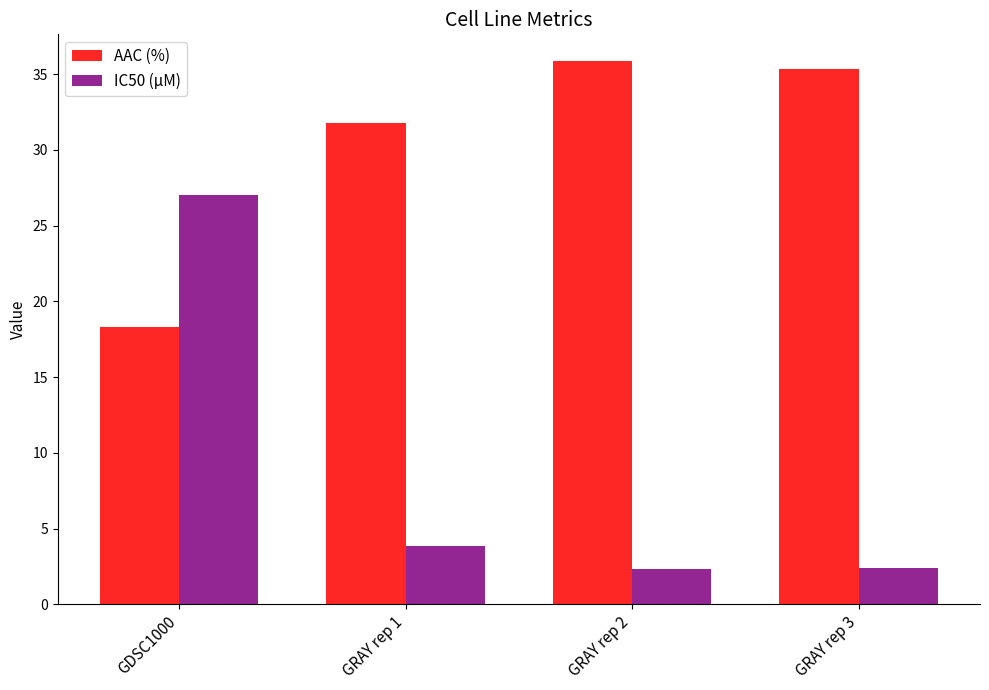

Where does the IC50 (µM) series first go above 3?

GDSC1000